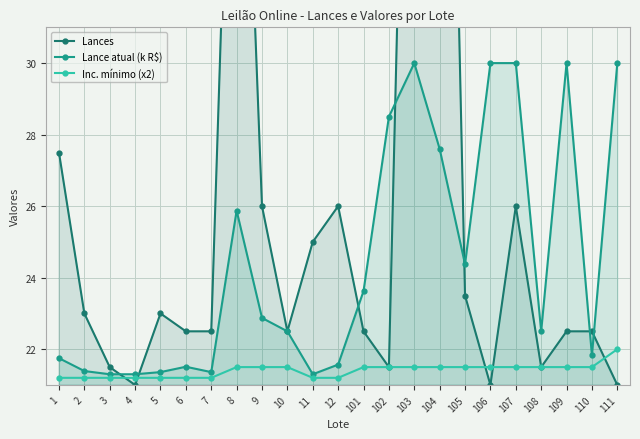

List the series in order of their overall mean, highest first.

Lances, Lance atual (k R$), Inc. mínimo (x2)